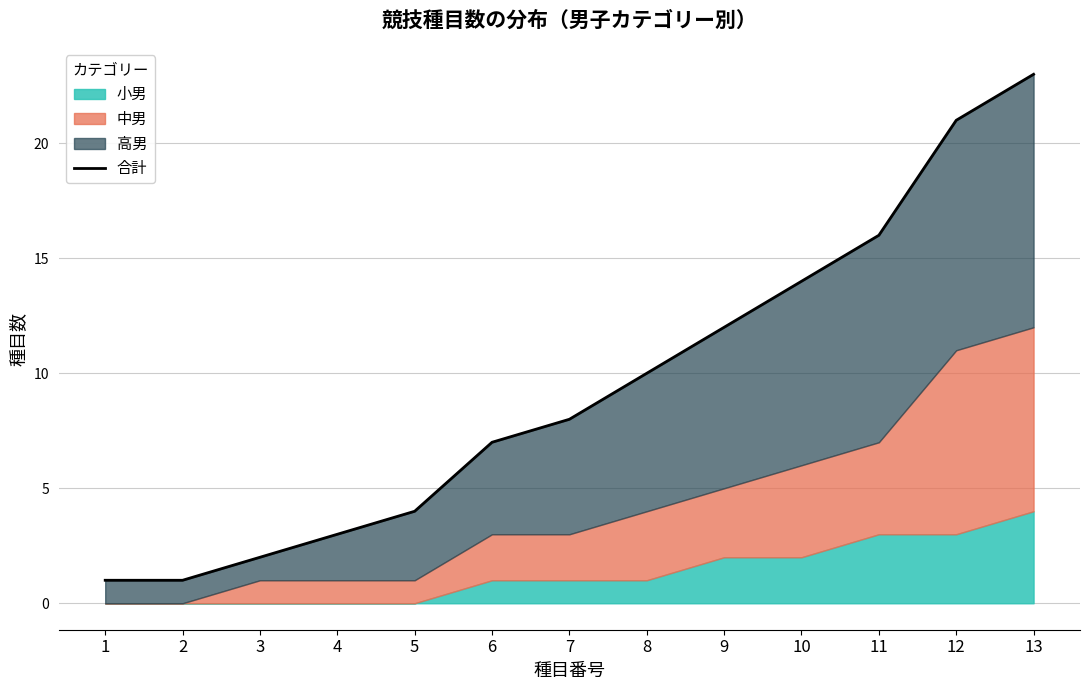

Which has a higher value, 13 or 7?

13